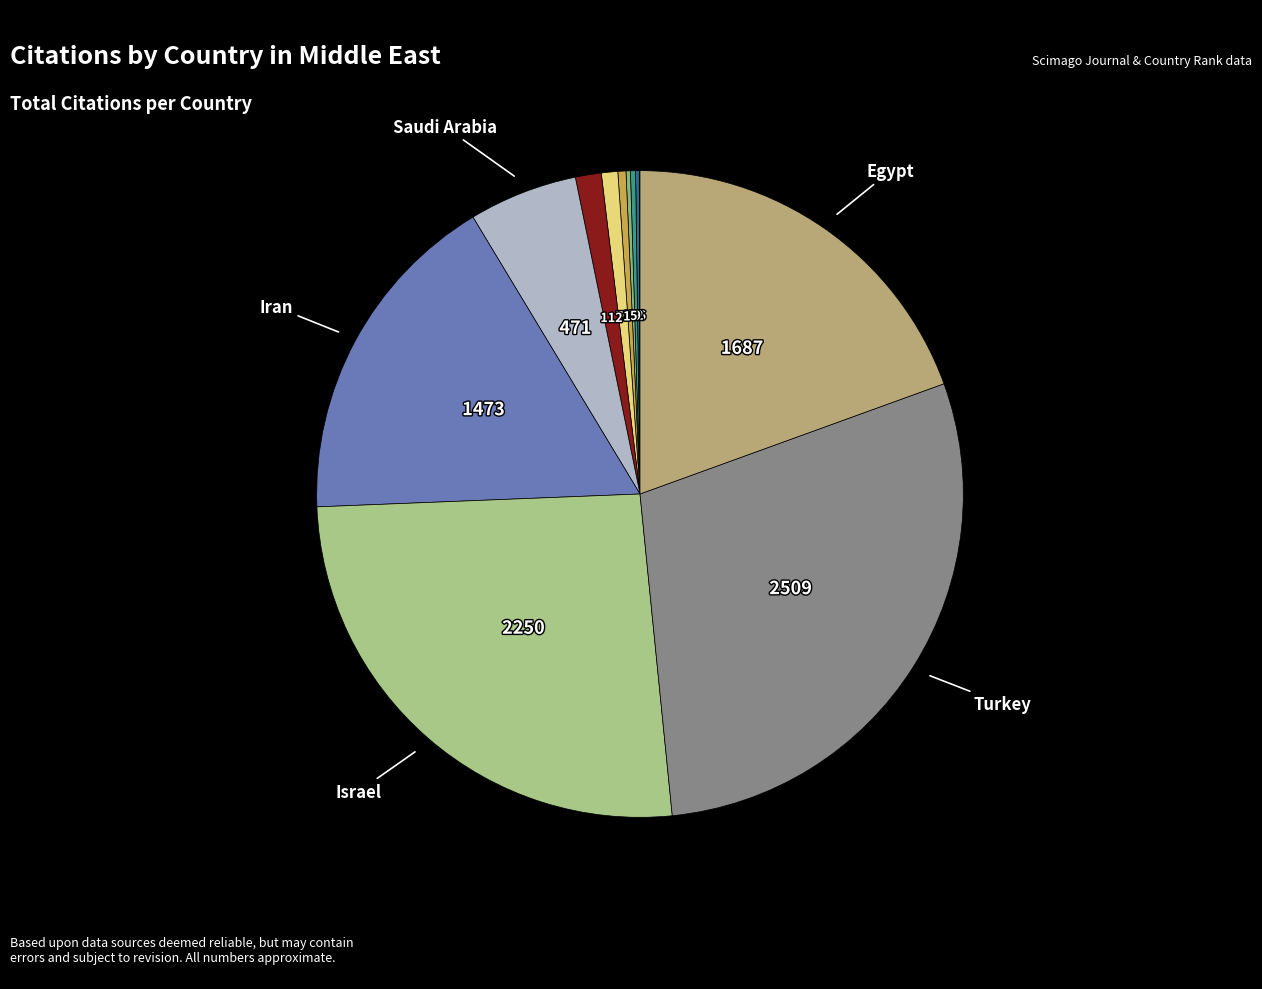

How many slices are in this pie chart?

12